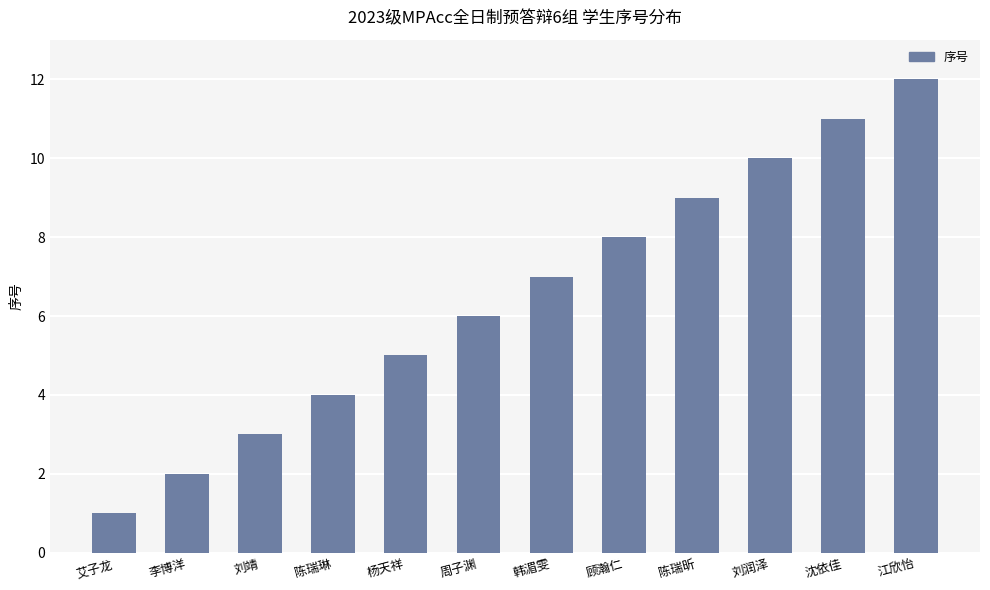

Between 沈依佳 and 陈瑞昕, which is larger?

沈依佳